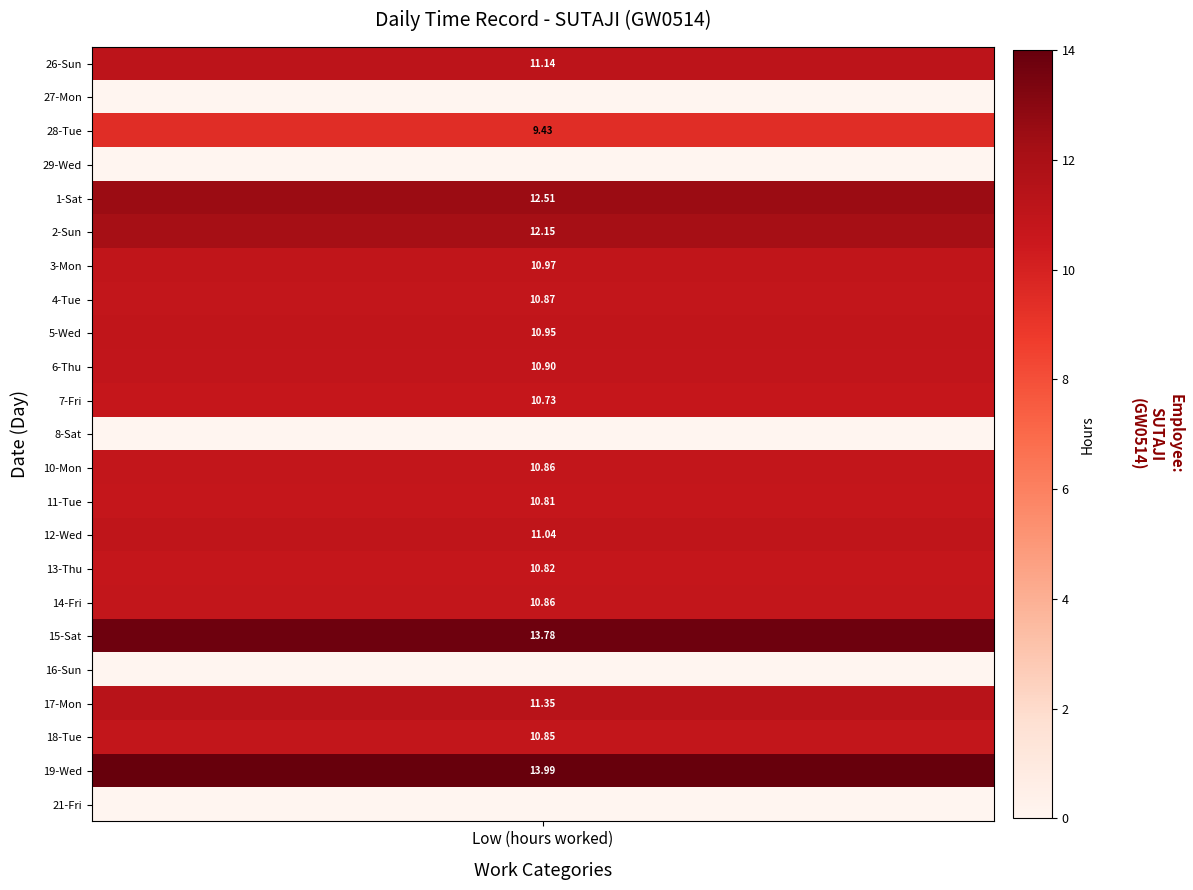

Which category has the lowest value across all series?

1